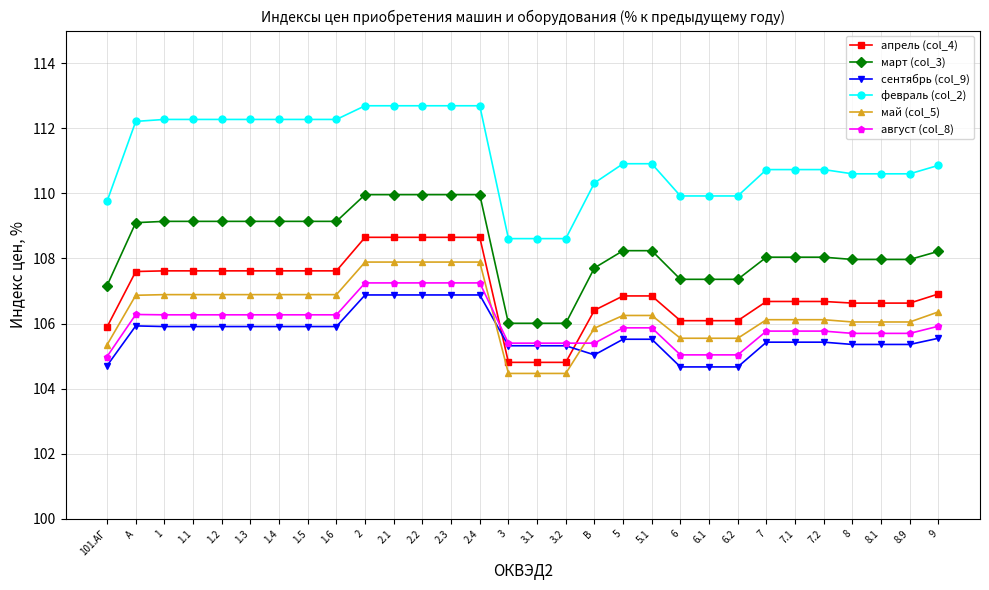

What is the value of the март (col_3) point at the 5th from the left?

109.1